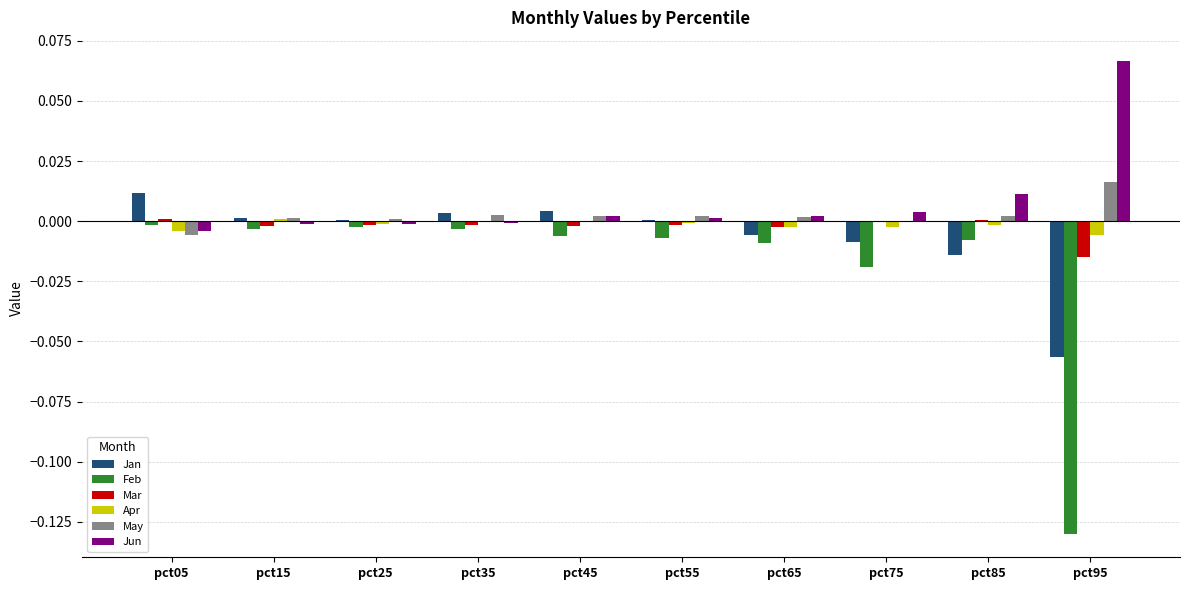

What are all the series names shown in the legend?

Jan, Feb, Mar, Apr, May, Jun